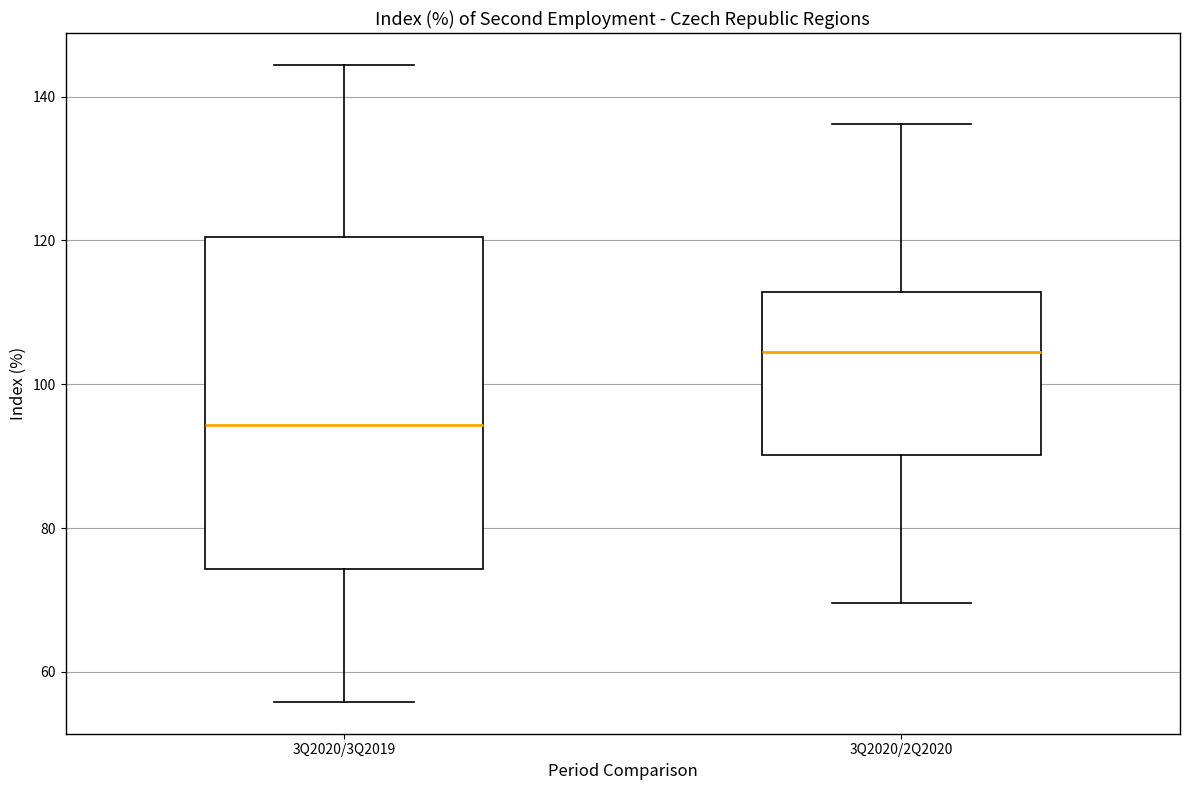

Reading left to right, read every box against the y-axis: the position of its median line, the range the box covers, and the ends of its whiskers. The values are not printed on the chart, so give them approximately, as read against the axis.

3Q2020/3Q2019: median 94, box 74 to 120, whiskers 56 to 144
3Q2020/2Q2020: median 104, box 90 to 112, whiskers 70 to 136